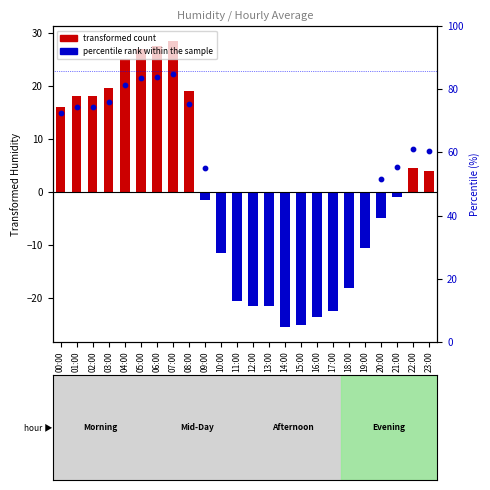

Which series contains the lowest Y value?

transformed count